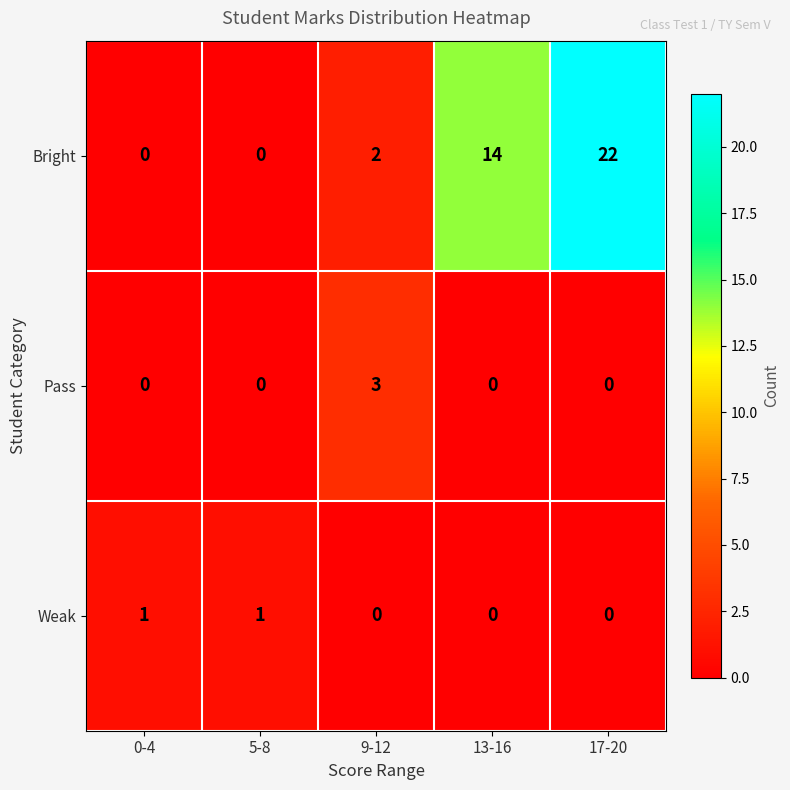

How many Weak values are between 0 and 1?

5